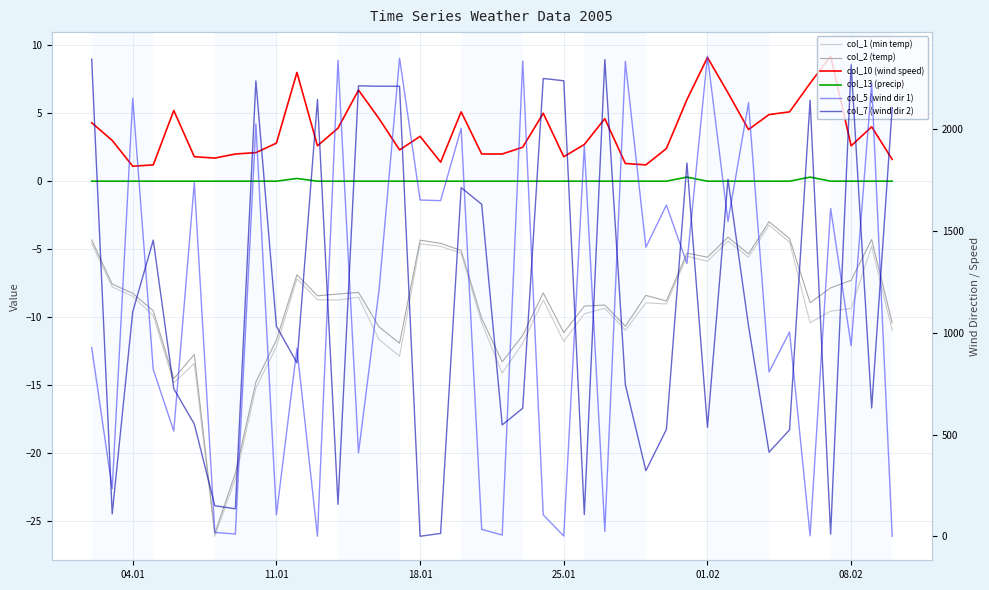

Which series has the largest total across all categories?

col_7 (wind dir 2)